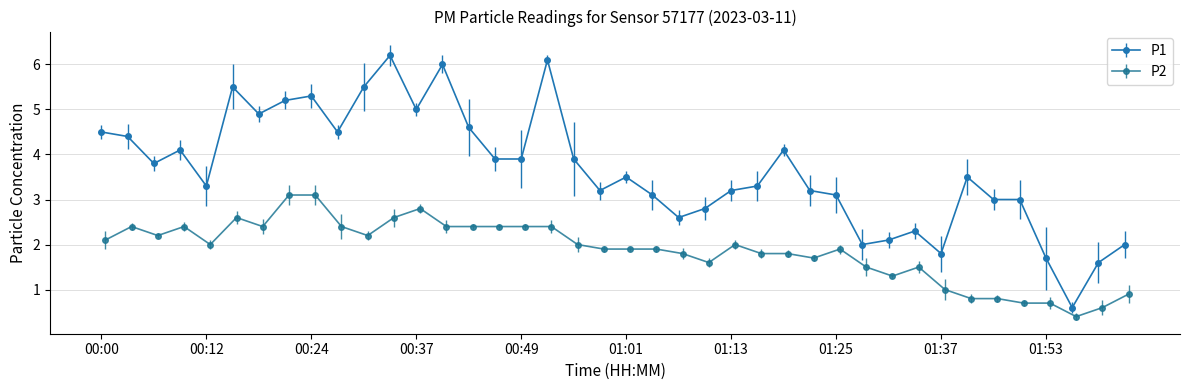

Which series has the largest total across all categories?

P1